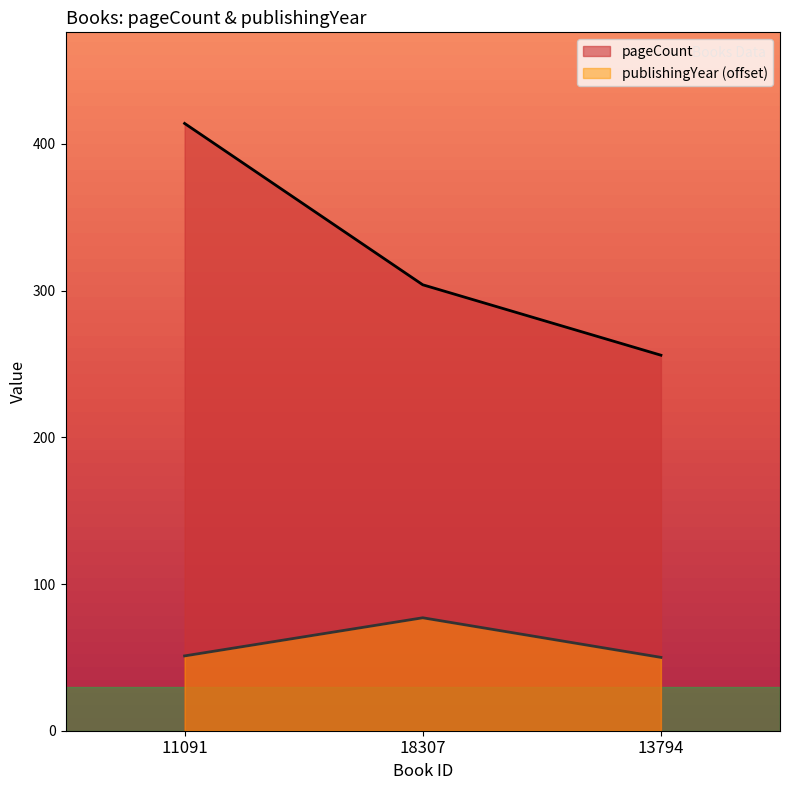

List the labels in order of publishingYear value, smallest first.

13794, 11091, 18307